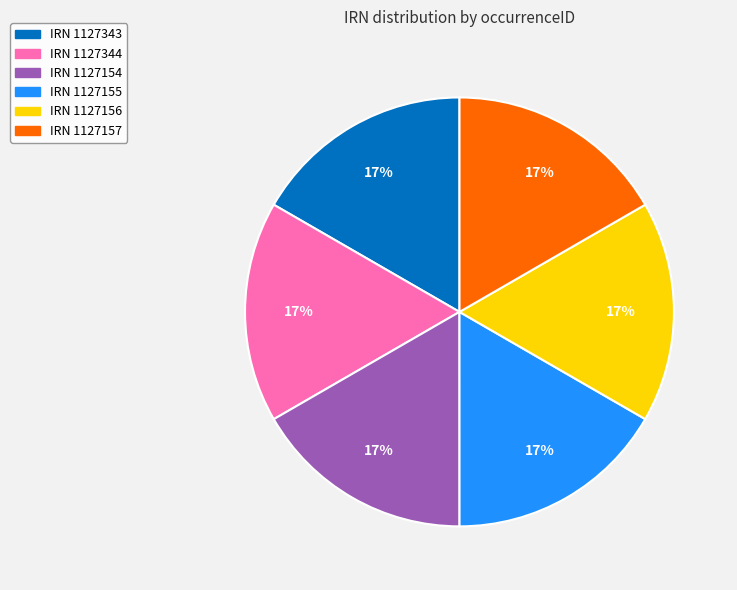

How many slices are in this pie chart?

6